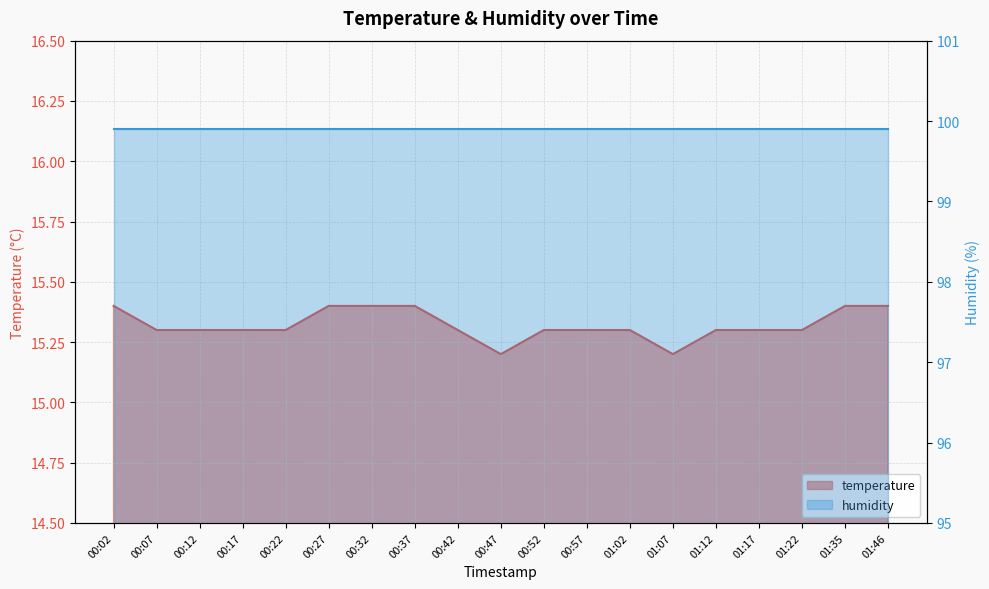

What is the approximate value at 00:57?

15.3